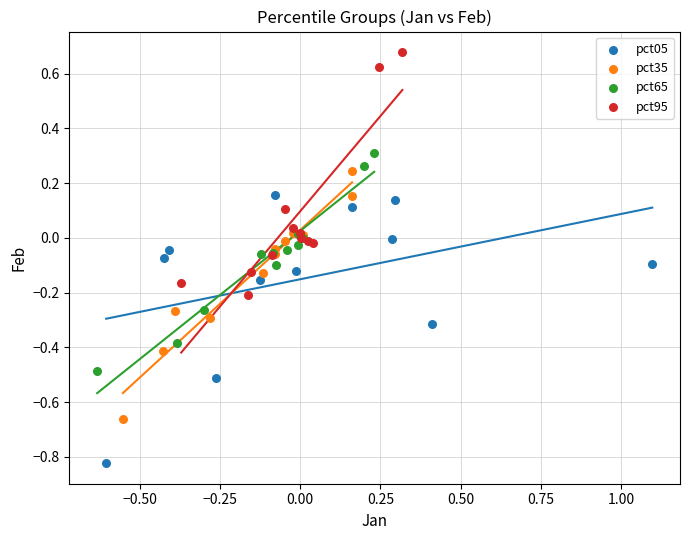

Which series contains the highest Y value?

pct95